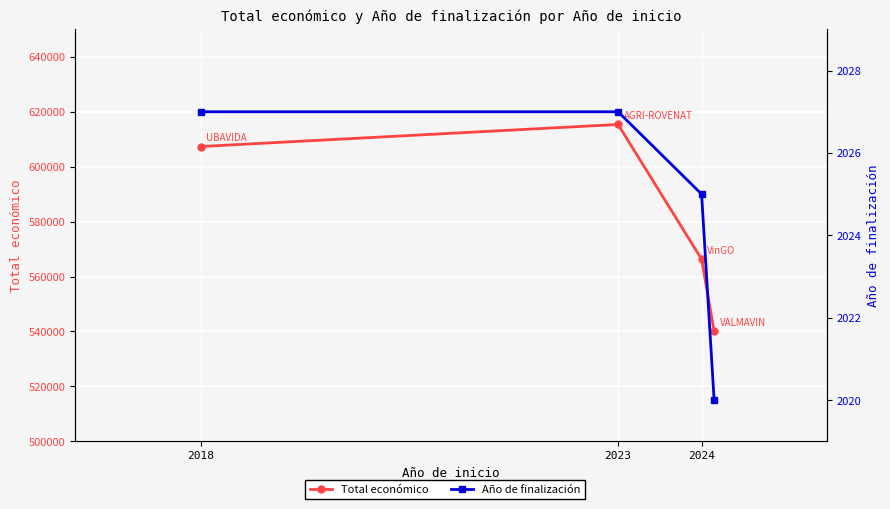

What is the smallest value displayed?

2020